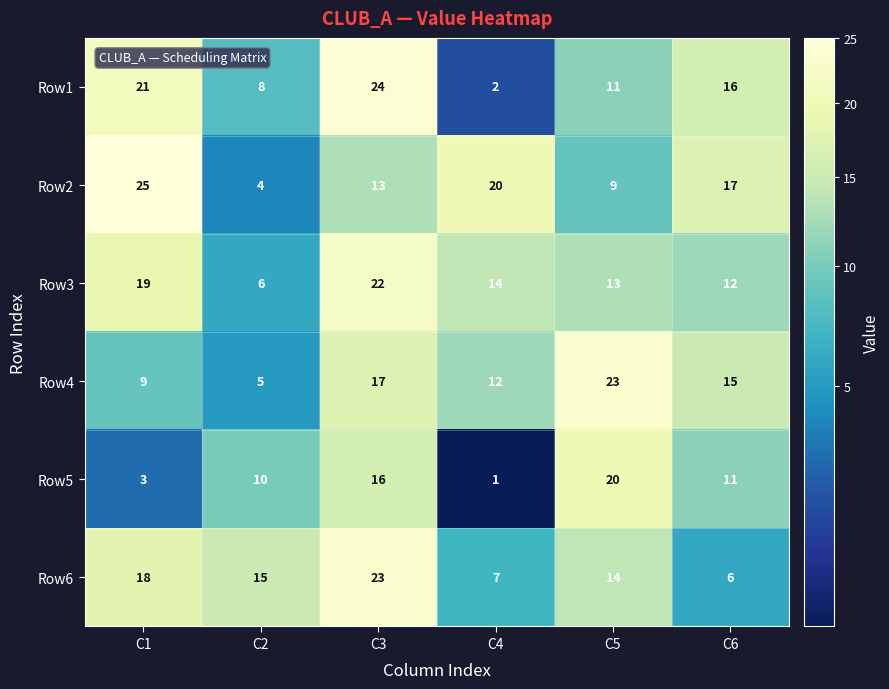

Which label corresponds to the largest value in the chart?

C1